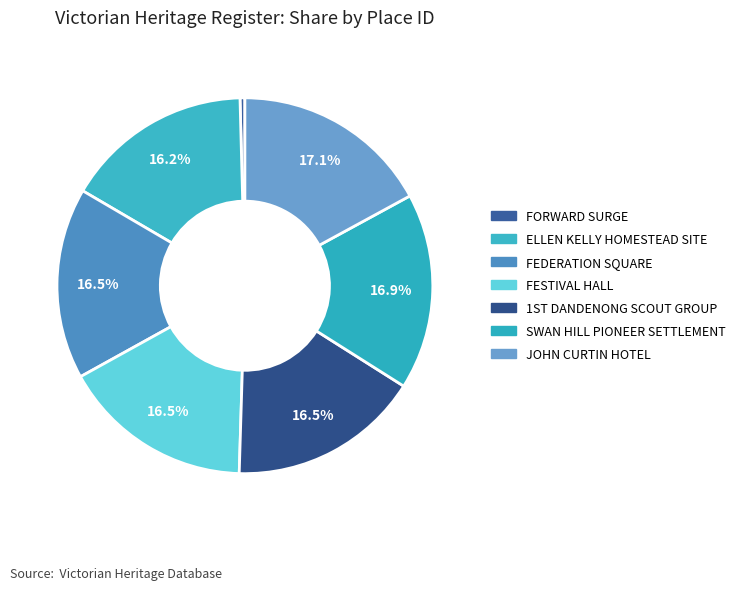

How many segments does this pie chart have?

7